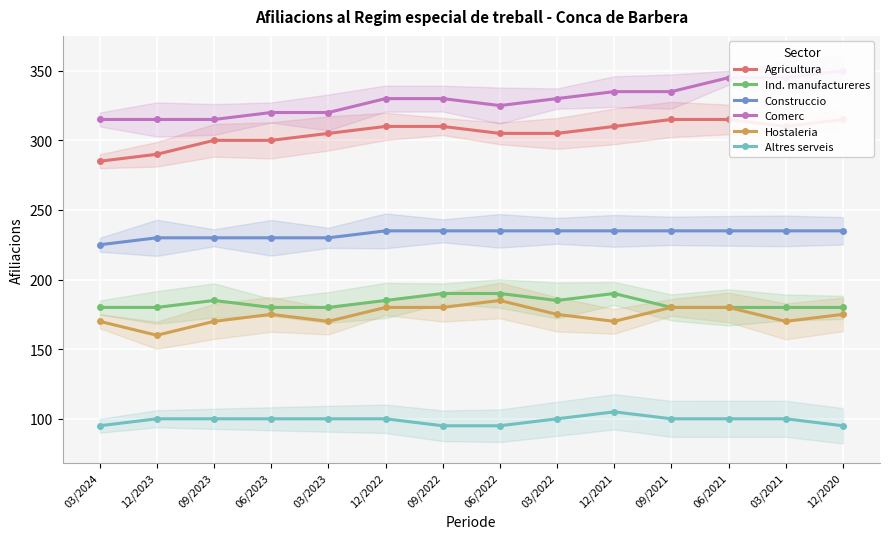

Reading left to right, list all the values displayed in this chart.

Agricultura: 03/2024=285	12/2023=290	09/2023=300	06/2023=300	03/2023=305	12/2022=310	09/2022=310	06/2022=305	03/2022=305	12/2021=310	09/2021=315	06/2021=315	03/2021=310	12/2020=315
Ind. manufactureres: 03/2024=180	12/2023=180	09/2023=185	06/2023=180	03/2023=180	12/2022=185	09/2022=190	06/2022=190	03/2022=185	12/2021=190	09/2021=180	06/2021=180	03/2021=180	12/2020=180
Construccio: 03/2024=225	12/2023=230	09/2023=230	06/2023=230	03/2023=230	12/2022=235	09/2022=235	06/2022=235	03/2022=235	12/2021=235	09/2021=235	06/2021=235	03/2021=235	12/2020=235
Comerc: 03/2024=315	12/2023=315	09/2023=315	06/2023=320	03/2023=320	12/2022=330	09/2022=330	06/2022=325	03/2022=330	12/2021=335	09/2021=335	06/2021=345	03/2021=345	12/2020=350
Hostaleria: 03/2024=170	12/2023=160	09/2023=170	06/2023=175	03/2023=170	12/2022=180	09/2022=180	06/2022=185	03/2022=175	12/2021=170	09/2021=180	06/2021=180	03/2021=170	12/2020=175
Altres serveis: 03/2024=95	12/2023=100	09/2023=100	06/2023=100	03/2023=100	12/2022=100	09/2022=95	06/2022=95	03/2022=100	12/2021=105	09/2021=100	06/2021=100	03/2021=100	12/2020=95